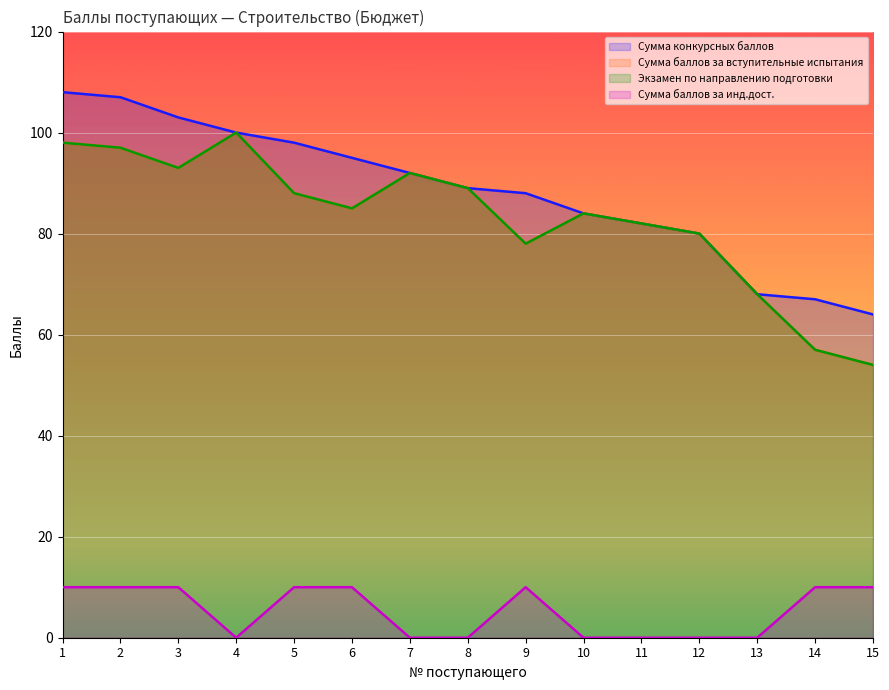

Reading right to left, list all the values displayed in this chart.

Сумма конкурсных баллов: 15=64	14=67	13=68	12=80	11=82	10=84	9=88	8=89	7=92	6=95	5=98	4=100	3=103	2=107	1=108
Сумма баллов за вступительные испытания: 15=54	14=57	13=68	12=80	11=82	10=84	9=78	8=89	7=92	6=85	5=88	4=100	3=93	2=97	1=98
Экзамен по направлению подготовки: 15=54	14=57	13=68	12=80	11=82	10=84	9=78	8=89	7=92	6=85	5=88	4=100	3=93	2=97	1=98
Сумма баллов за инд.дост.: 15=10	14=10	13=0	12=0	11=0	10=0	9=10	8=0	7=0	6=10	5=10	4=0	3=10	2=10	1=10